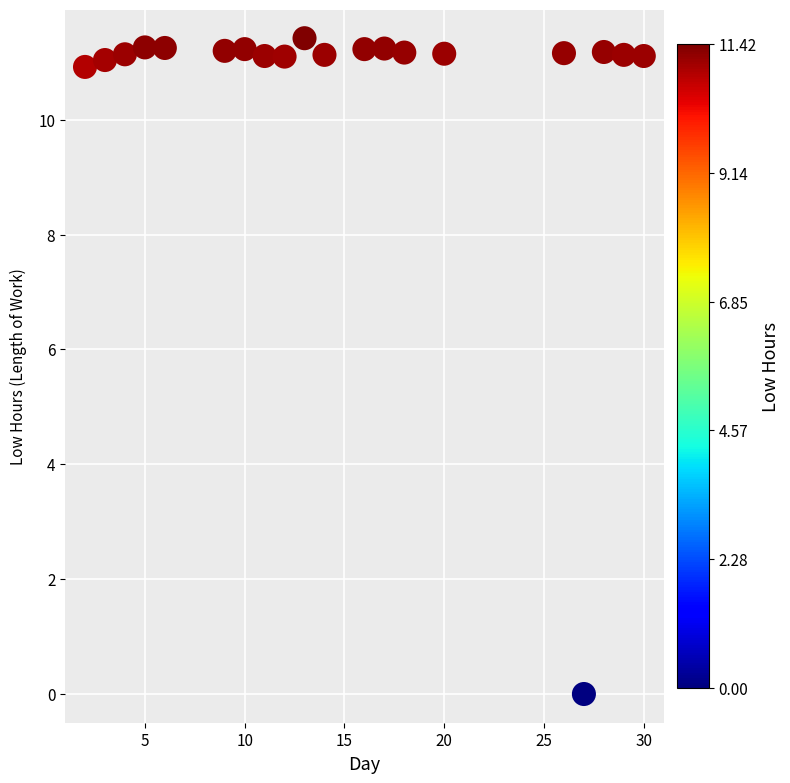

What is the range of Y values (max minus min)?

11.4